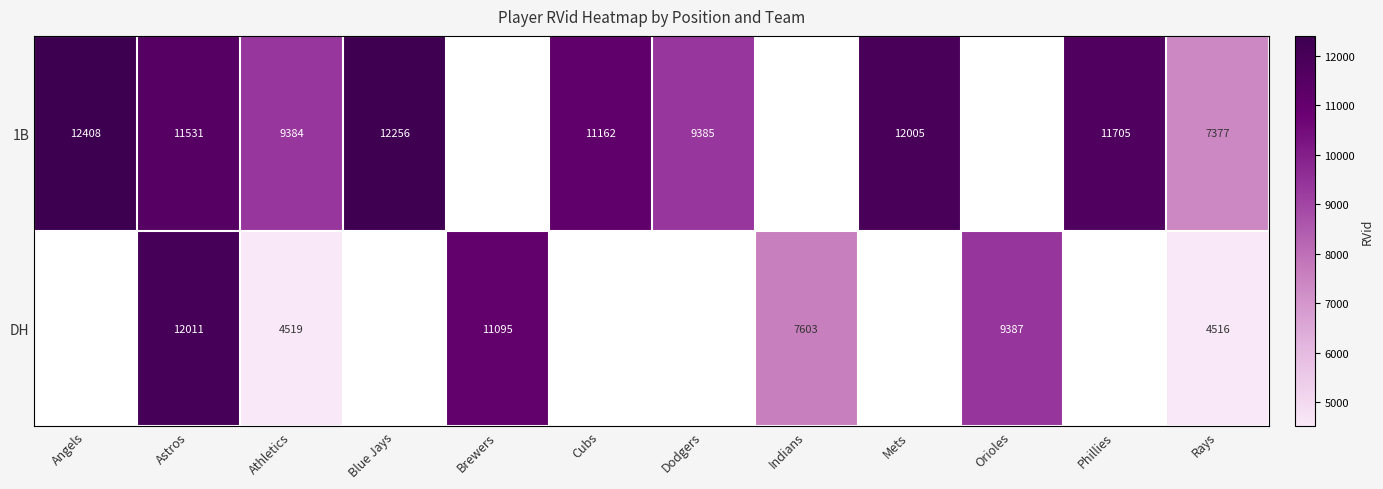

Is the value of 1B at Dodgers greater than the value of DH at Rays?

Yes